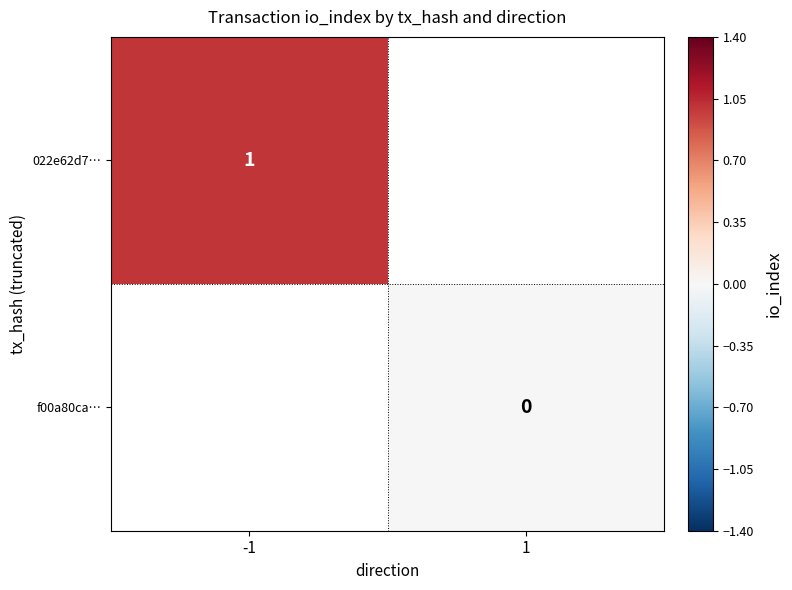

Is the value of 022e62d7… at -1 greater than the value of f00a80ca… at 1?

Yes